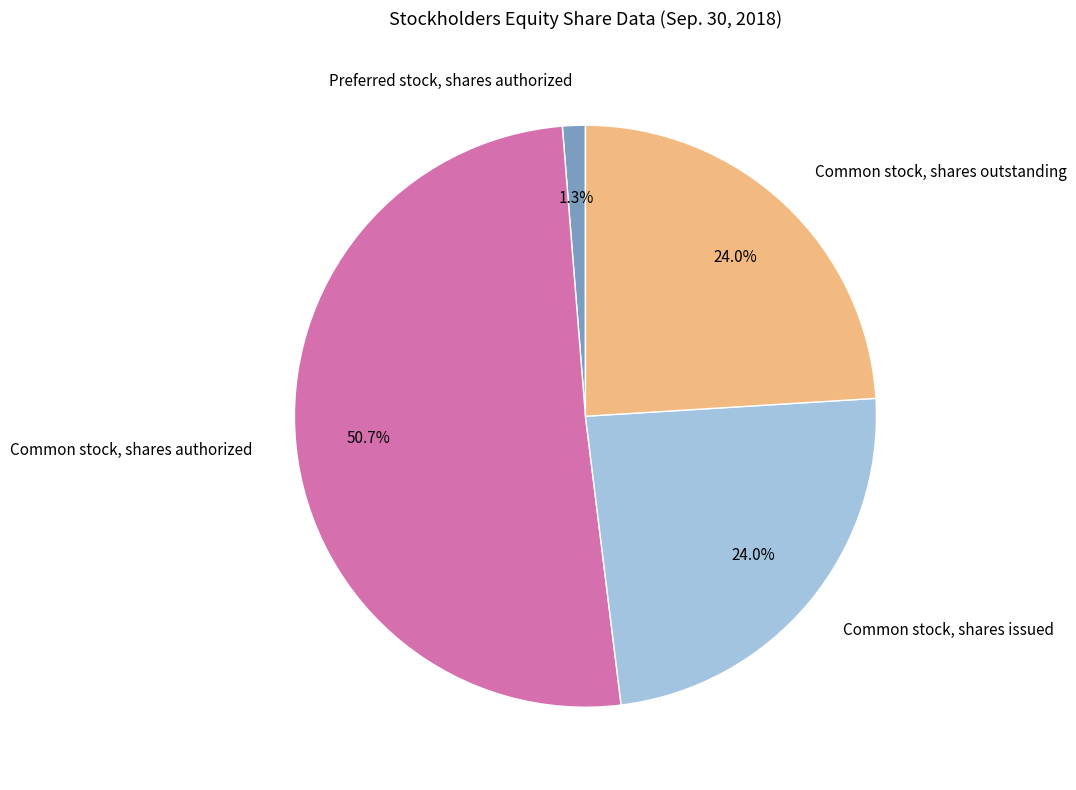

How many segments does this pie chart have?

4